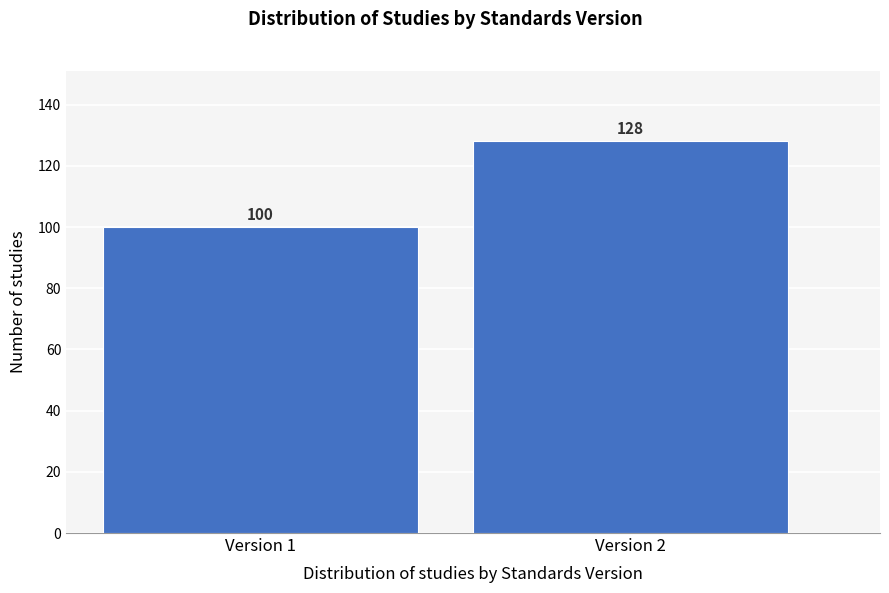

Reading left to right, what are all the values shown in this chart?

Version 1=100	Version 2=128